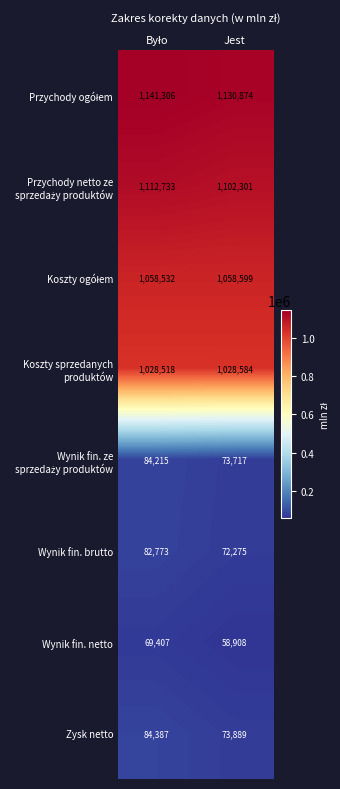

True or false: Wynik fin. brutto has a value of 72275 at Jest.

True